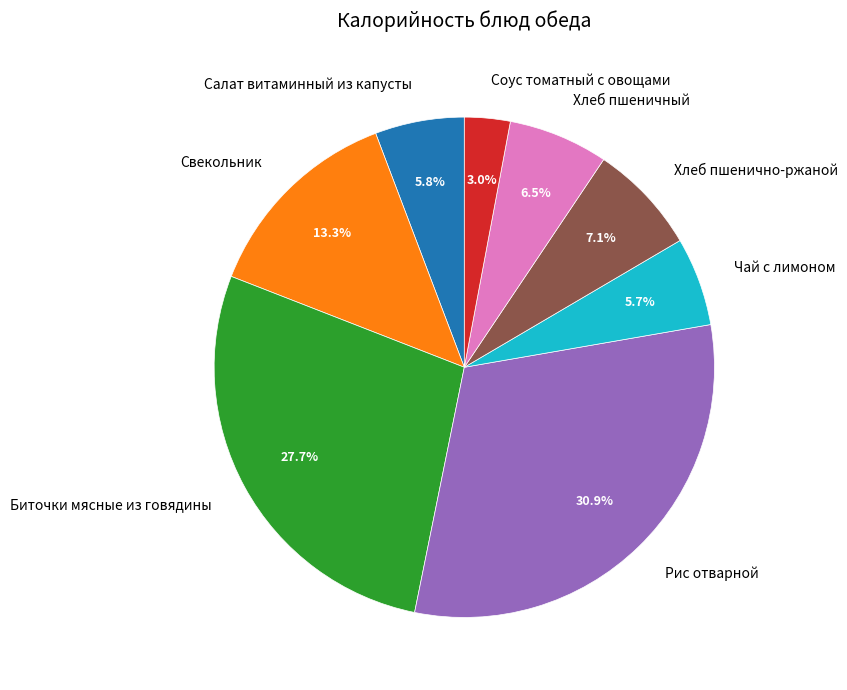

The Биточки мясные из говядины slice represents 22% of the pie. True or false?

False